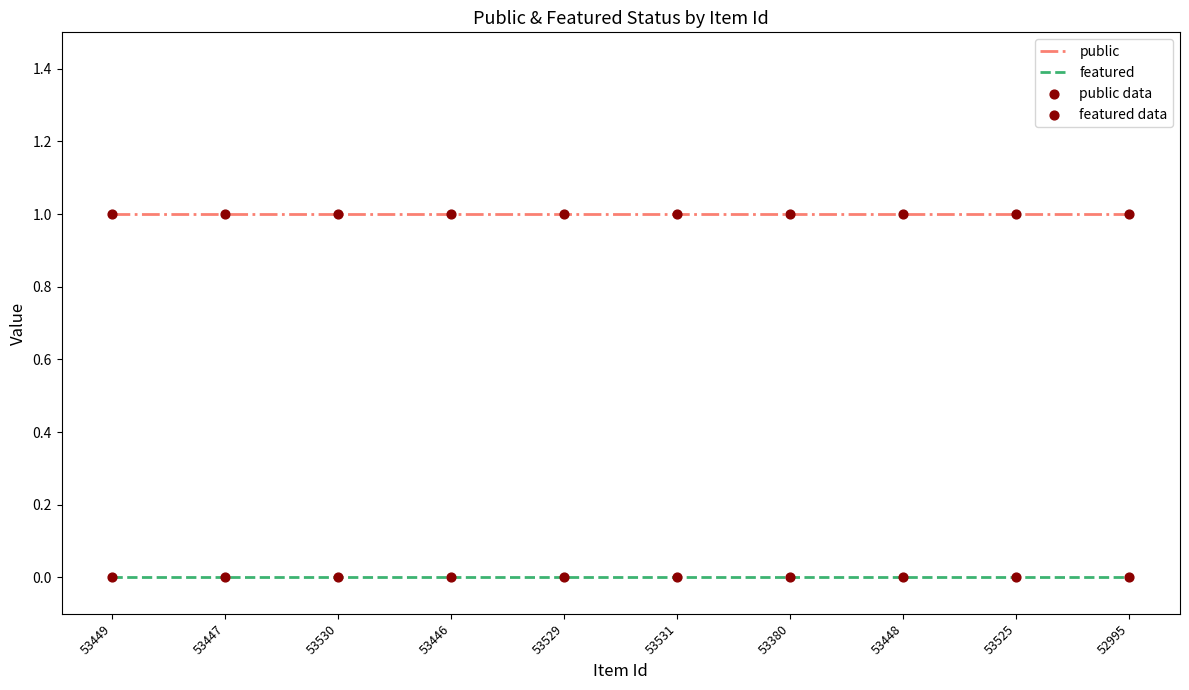

At how many categories does at least one series exceed 0?

10